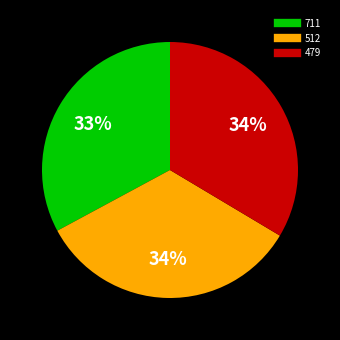

Does 711 represent more than half of the total?

No